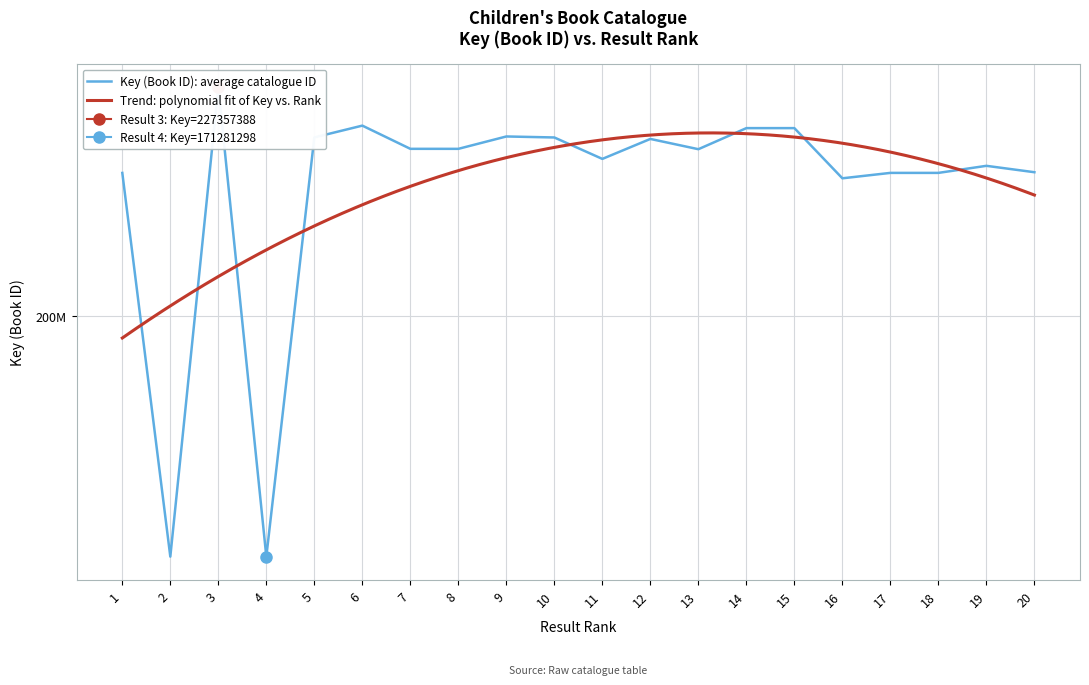

Which label corresponds to the smallest value in the chart?

4